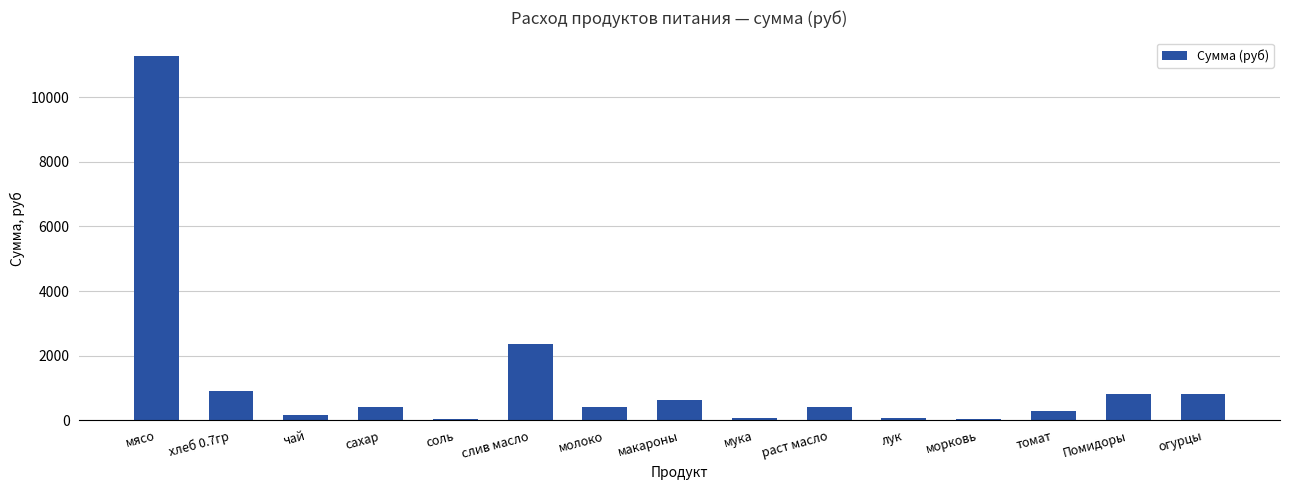

Count the number of data series in this chart.

1